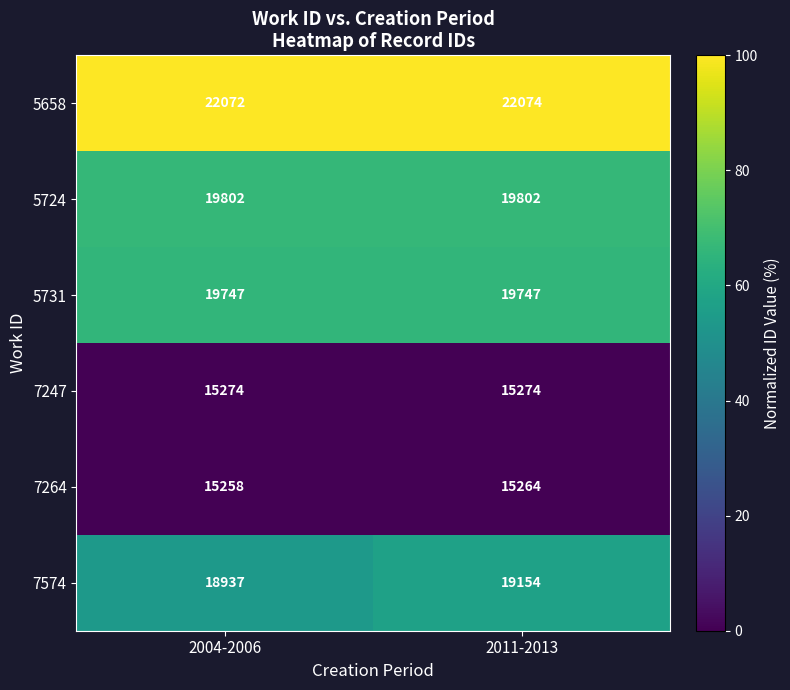

Is it true that 7247 equals 24274 at 2011-2013?

False